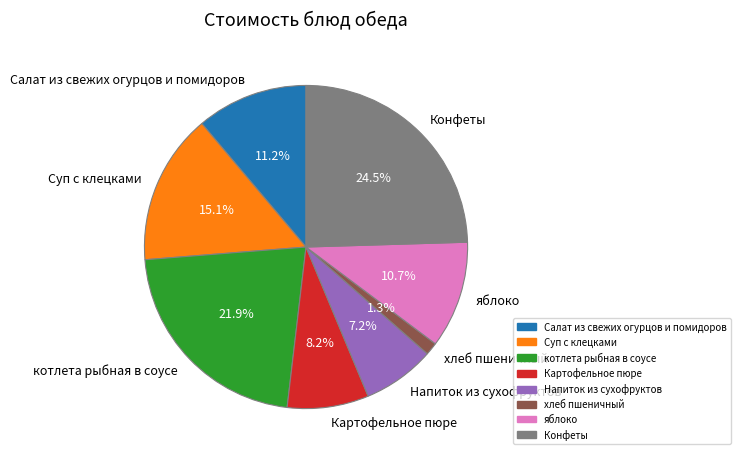

To the nearest percent, what percentage of the pie is Напиток из сухофруктов?

7%